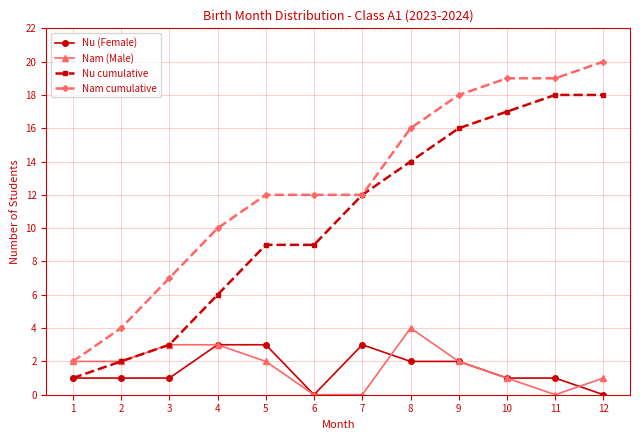

Which series has the largest range (max minus min)?

Nam cumulative